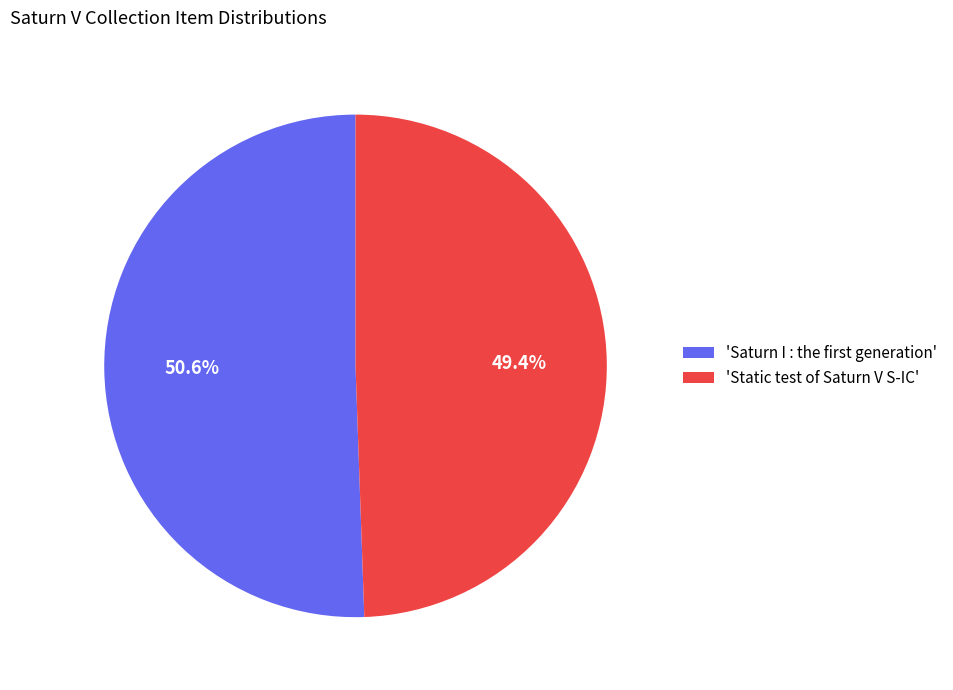

Which category has the biggest portion of the pie?

'Saturn I : the first generation'